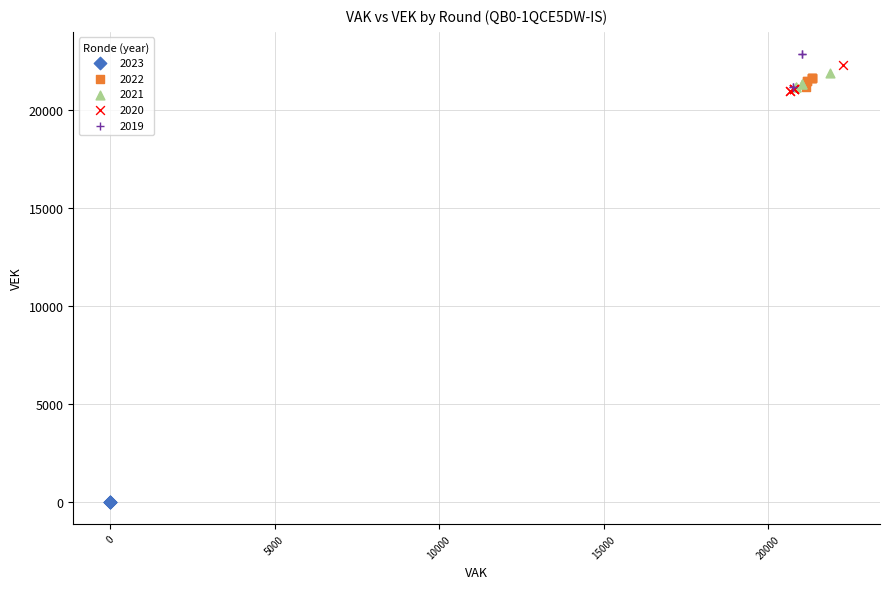

What are all the series names shown in the legend?

2023, 2022, 2021, 2020, 2019